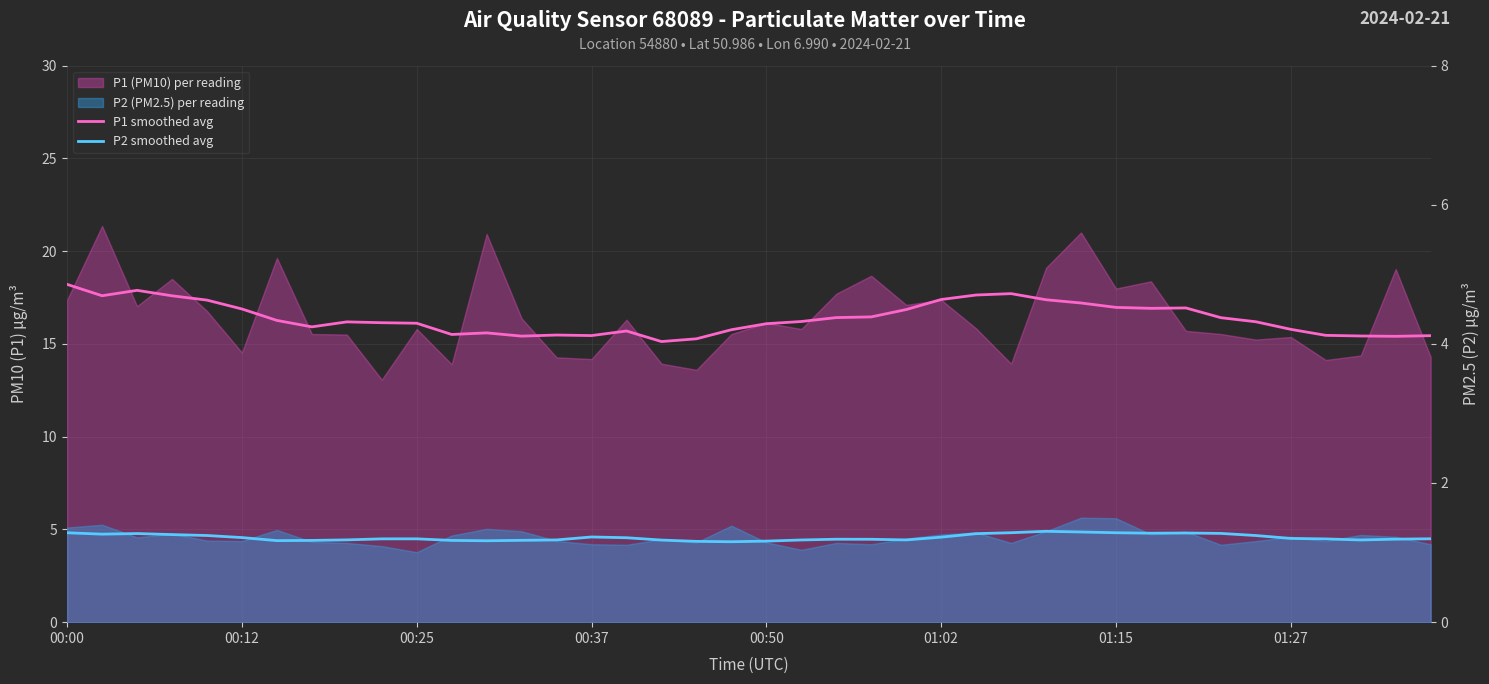

At 33, list the series in order from largest to smallest.

P1 smoothed avg, P2 smoothed avg